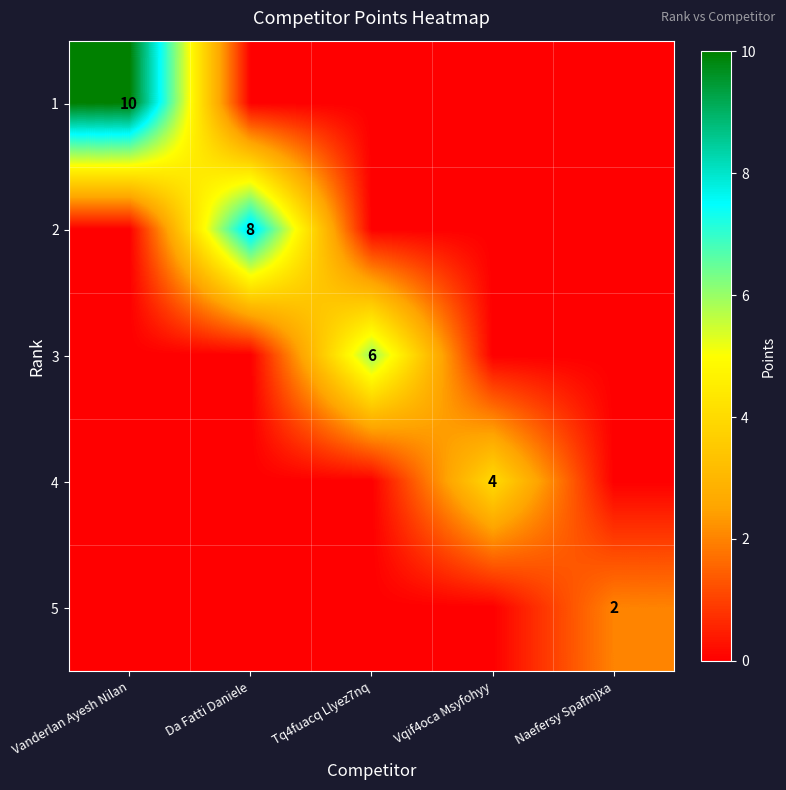

Is it true that 5 equals 2 at Naefersy Spafmjxa?

True